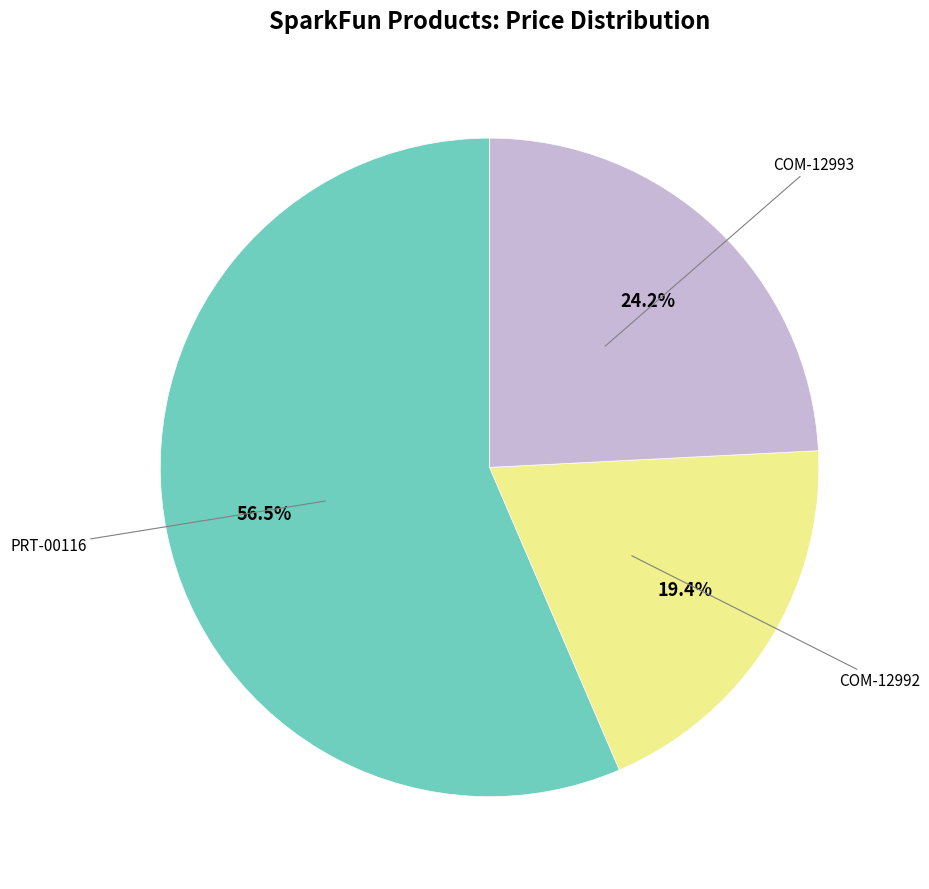

Is there a majority slice in this chart?

Yes